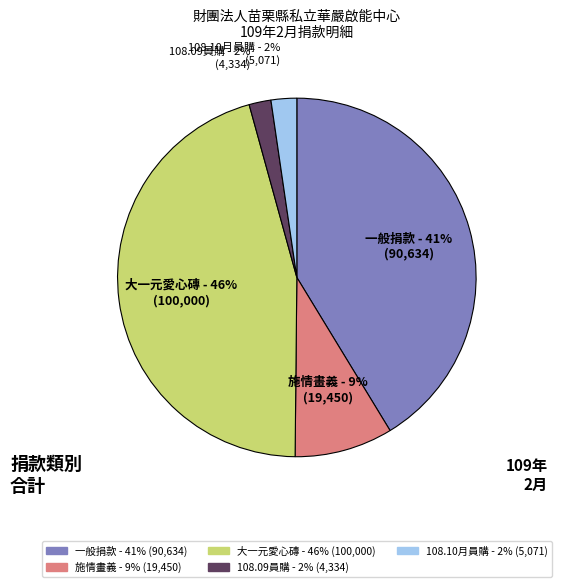

Is there a majority slice in this chart?

No